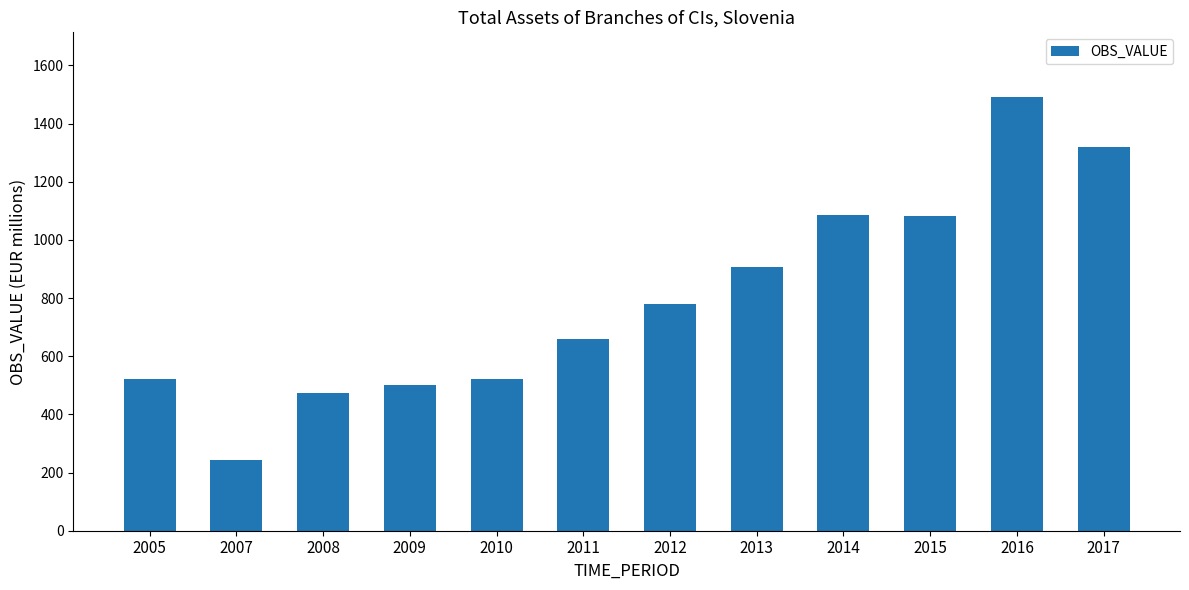

What is the value of the 4th bar from the left?

501.0